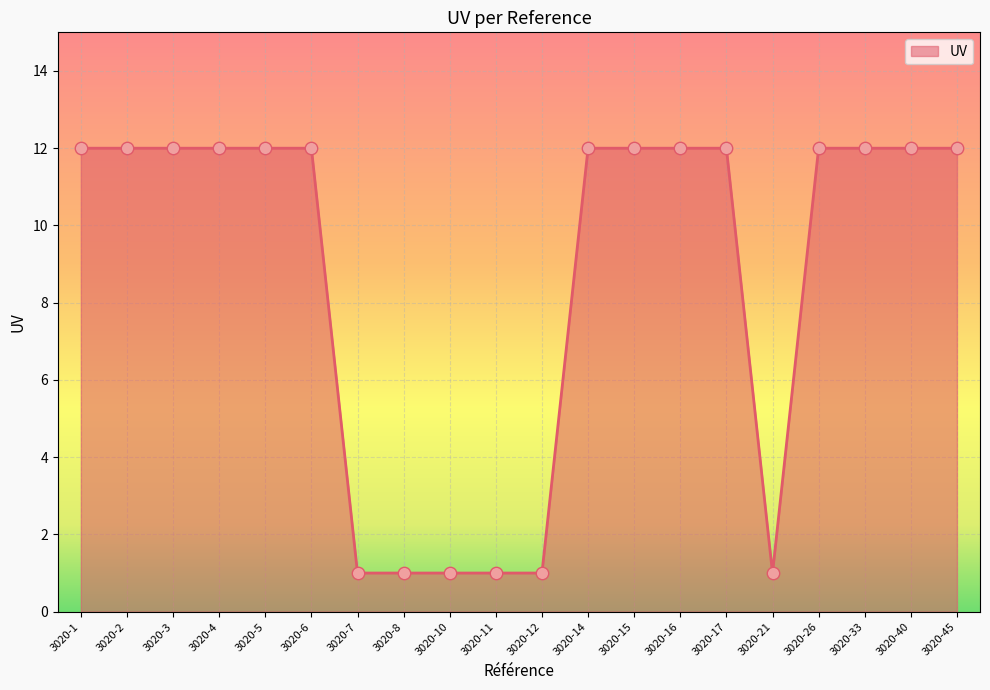

Between 3020-7 and 3020-14, which is larger?

3020-14